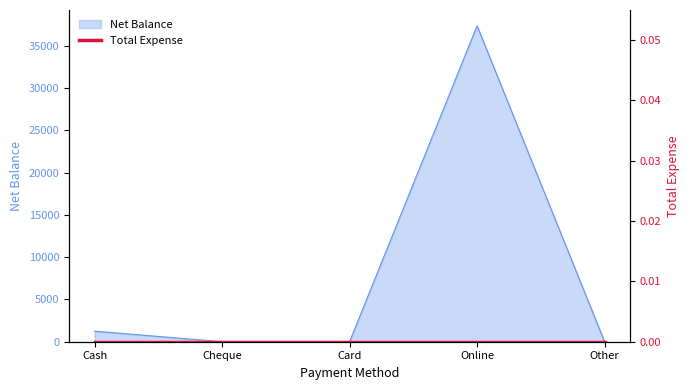

What is the label of the 3rd point from the left?

Card